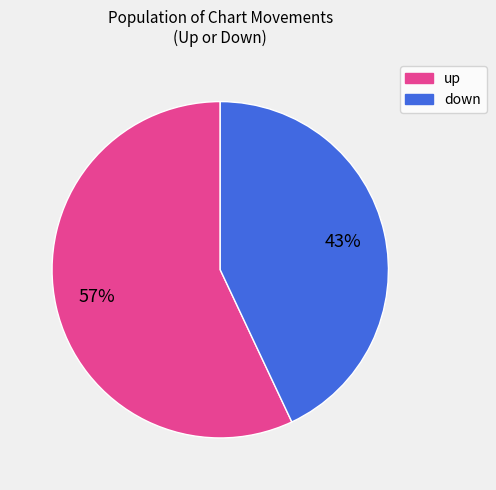

To the nearest percent, what is the difference between the down and up slice percentages?

14%